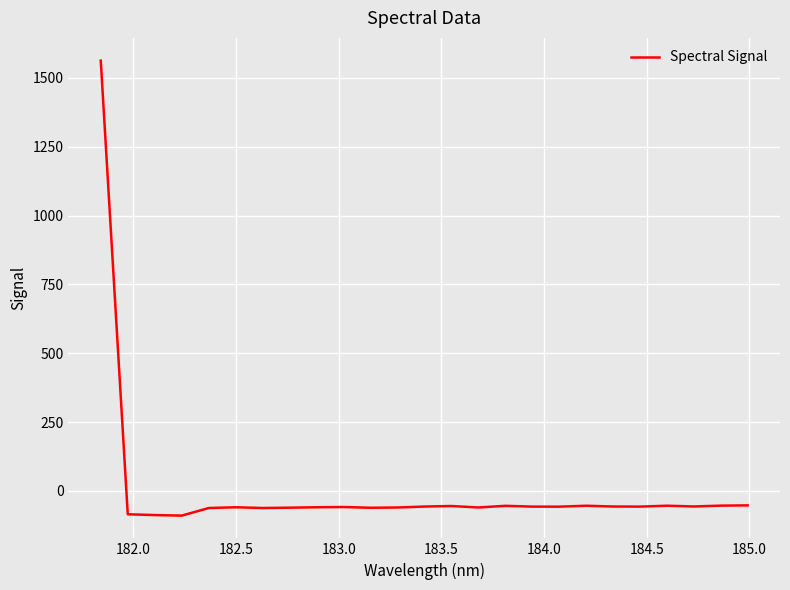

True or false: the data has more than 2 interior local peaks.

True